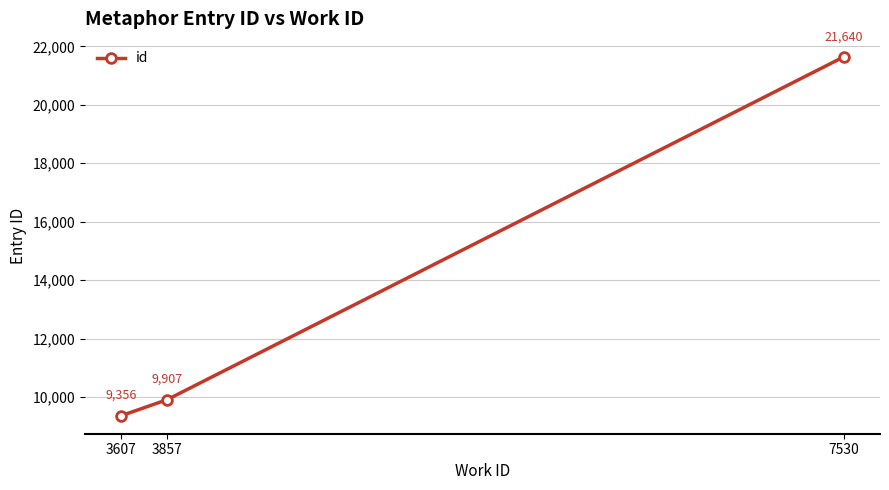

True or false: the data shows 11713 at 7530.

False